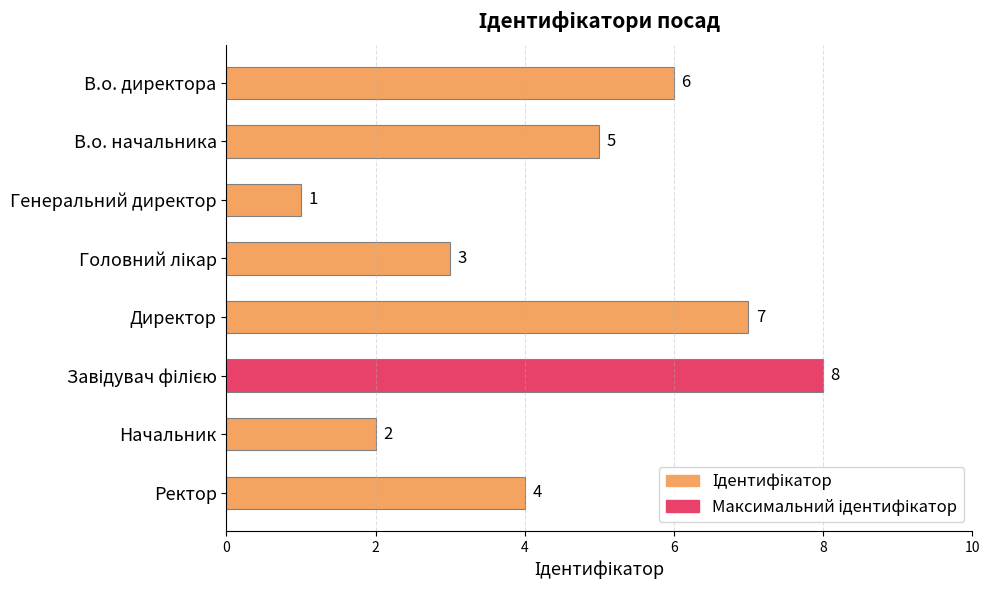

Reading bottom to top, what are all the values shown in this chart?

4	2	8	7	3	1	5	6